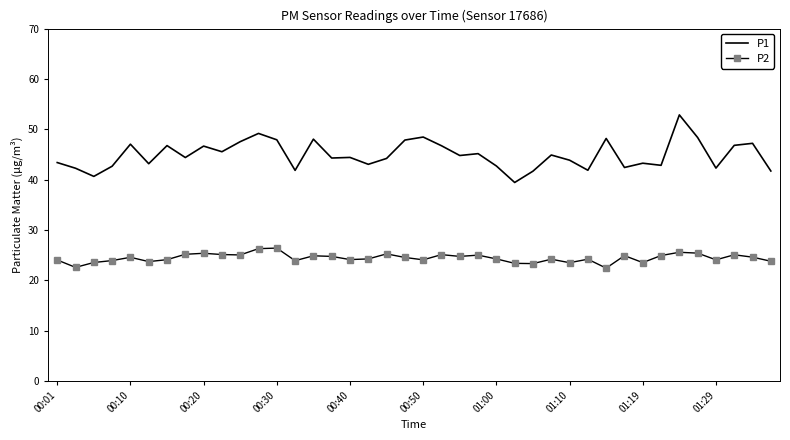

Rank the series by their average value, from lowest to highest.

P2, P1